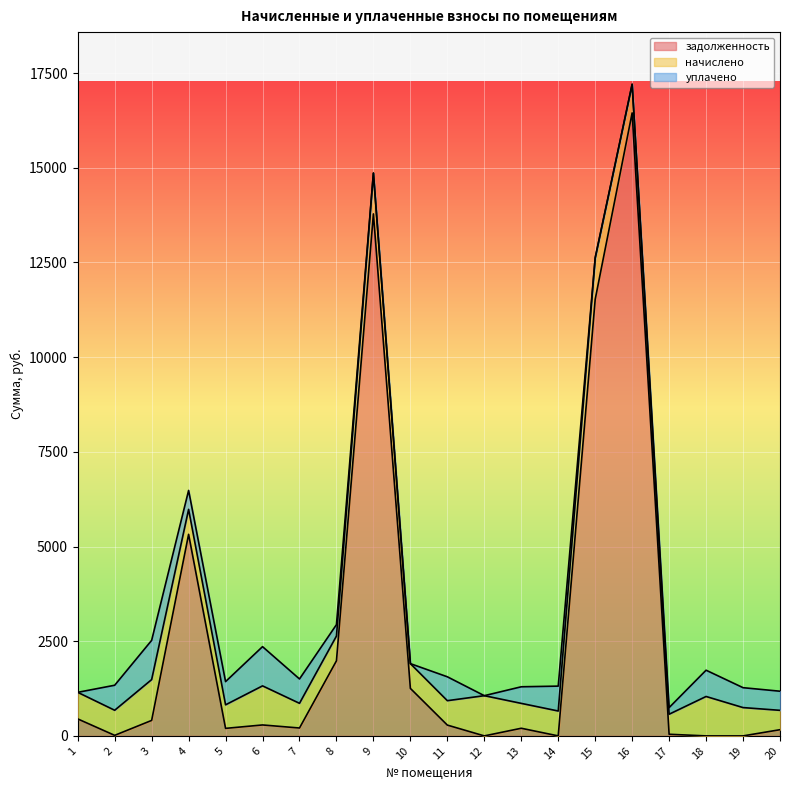

What is the difference between the уплачено values at 10 and 17?

174.6